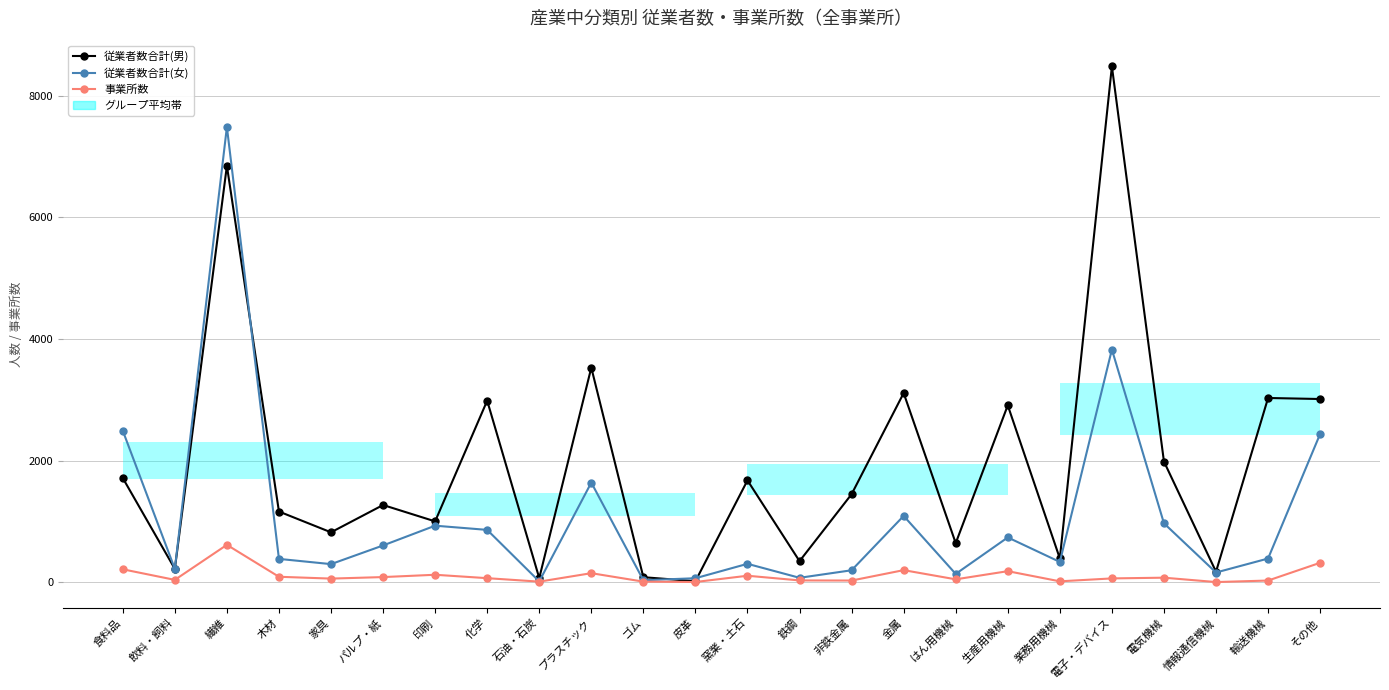

What is the approximate value of 従業者数合計(女) at 輸送機械, to the nearest 50?

400